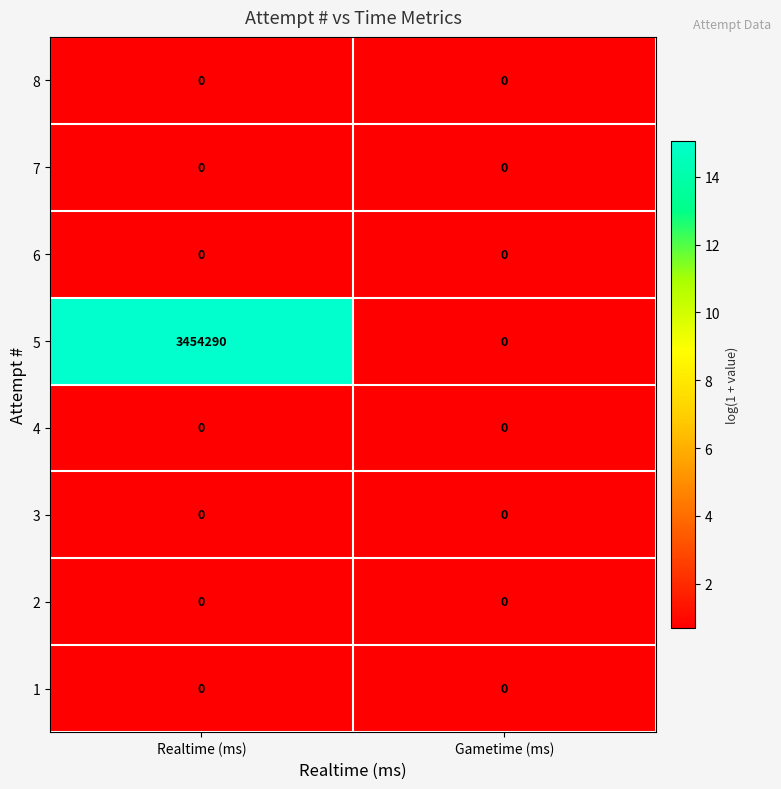

Count the number of categories in the chart.

2